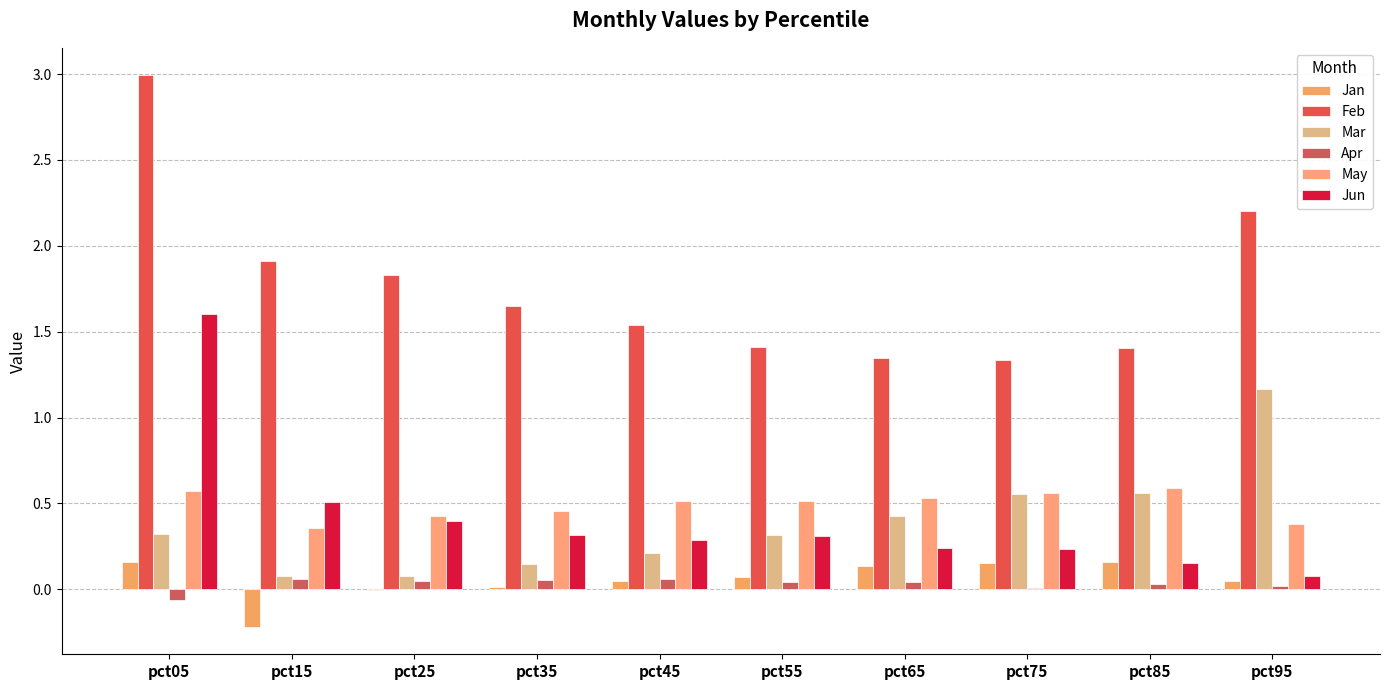

What is the difference between the Feb values at pct25 and pct05?

1.2